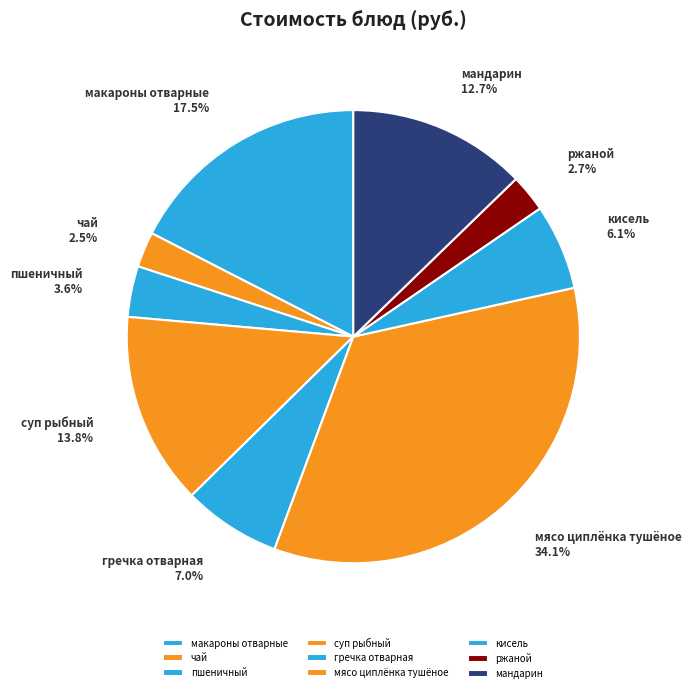

How much of the chart is everything except ржаной?

97.3%